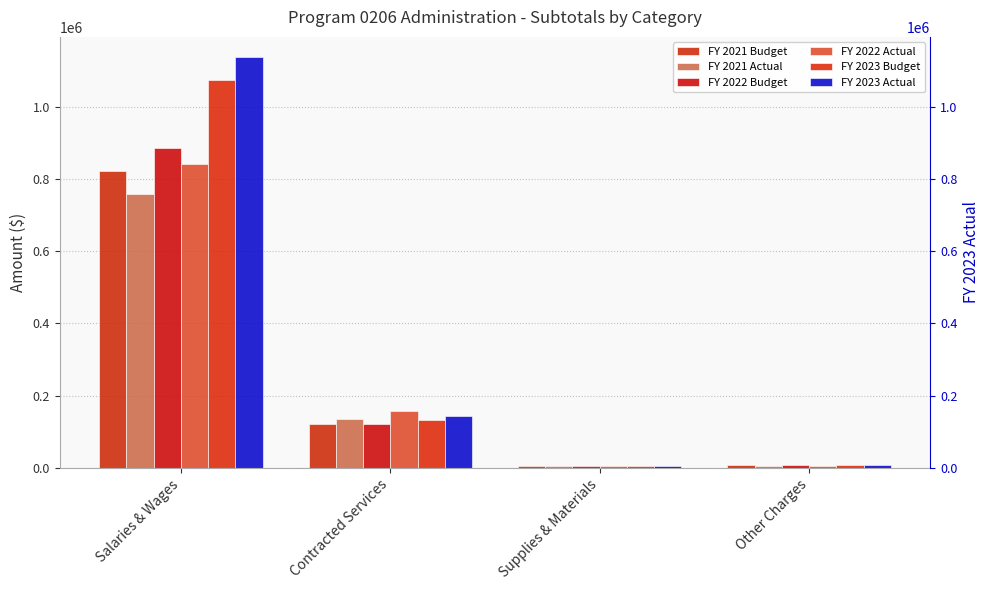

Reading right to left, list all the values displayed in this chart.

FY 2021 Budget: Other Charges=7860	Supplies & Materials=5600	Contracted Services=121080	Salaries & Wages=821380
FY 2021 Actual: Other Charges=6040	Supplies & Materials=5203	Contracted Services=135232	Salaries & Wages=757900
FY 2022 Budget: Other Charges=7965	Supplies & Materials=5020	Contracted Services=121555	Salaries & Wages=885226
FY 2022 Actual: Other Charges=4839	Supplies & Materials=4893	Contracted Services=158336	Salaries & Wages=840708
FY 2023 Budget: Other Charges=7965	Supplies & Materials=5020	Contracted Services=131600	Salaries & Wages=1073673
FY 2023 Actual: Other Charges=7895	Supplies & Materials=5038	Contracted Services=143597	Salaries & Wages=1136931